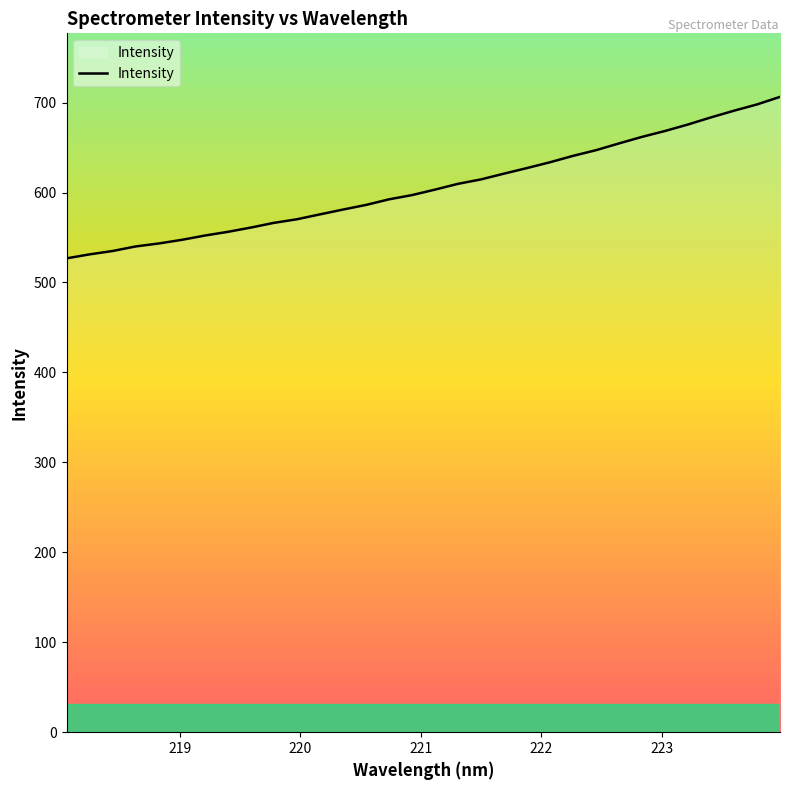

What is the maximum value shown in the chart?

706.4